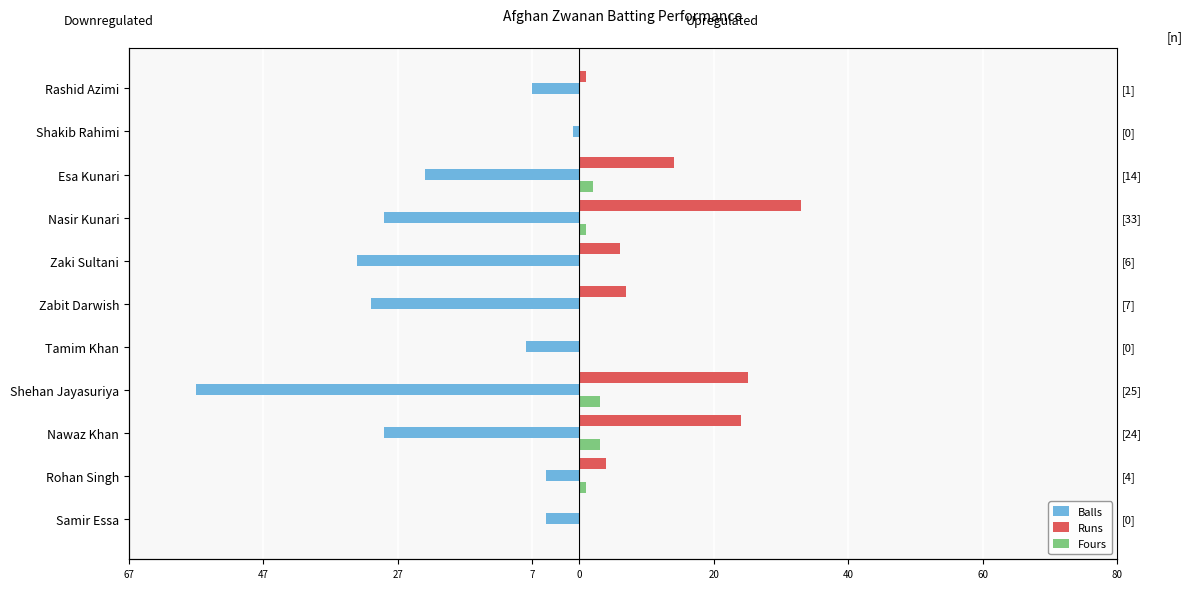

What is the label of the 8th bar from the right?

Shehan Jayasuriya